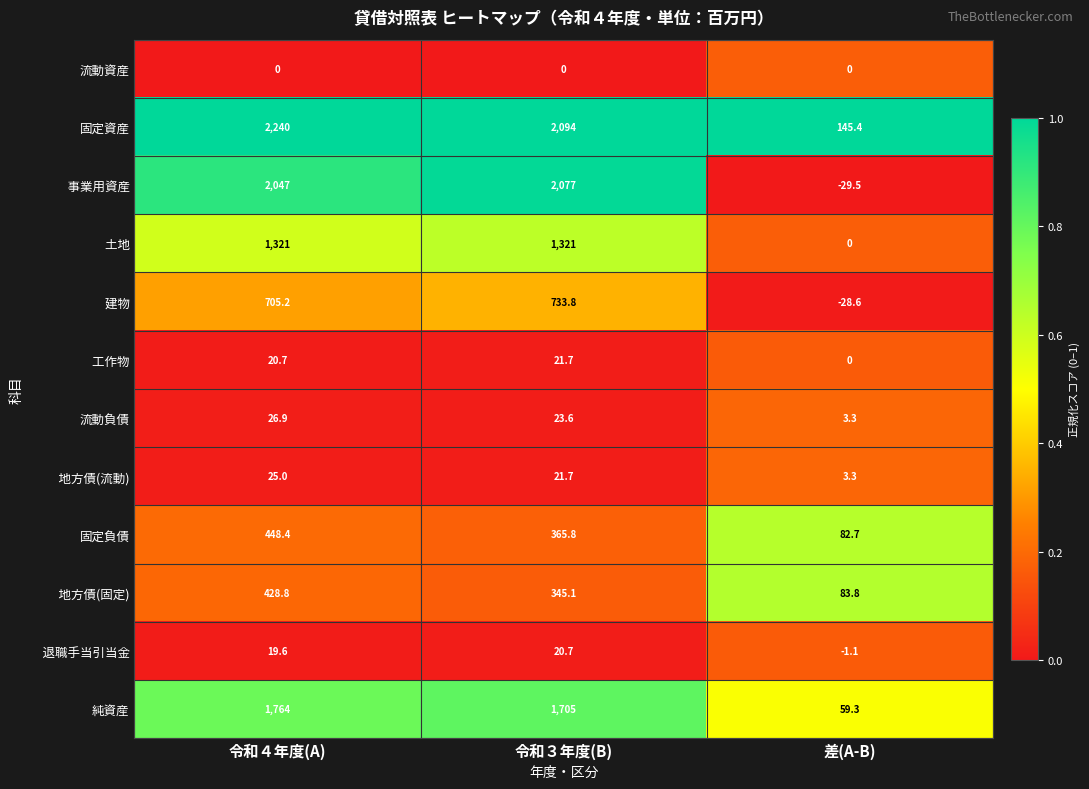

Between 令和４年度(A) and 差(A-B), which series saw the biggest shift?

固定資産